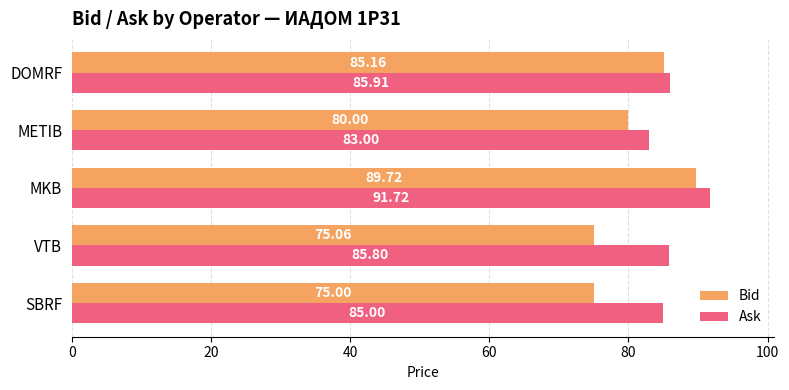

What is the average value of the Bid series?

81.0